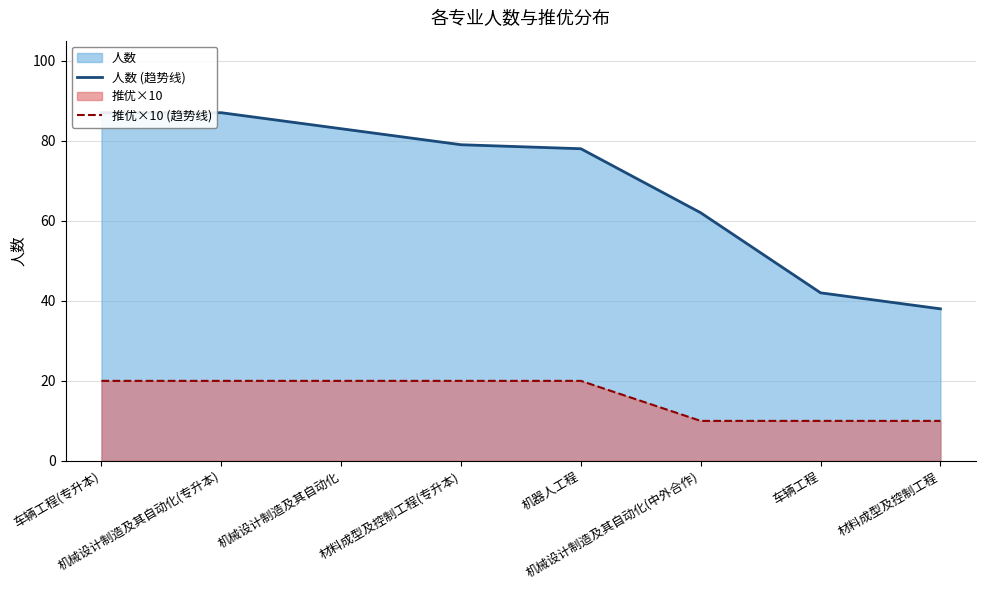

What is the value of the 推优×10 (趋势线) point at the 4th from the left?

20